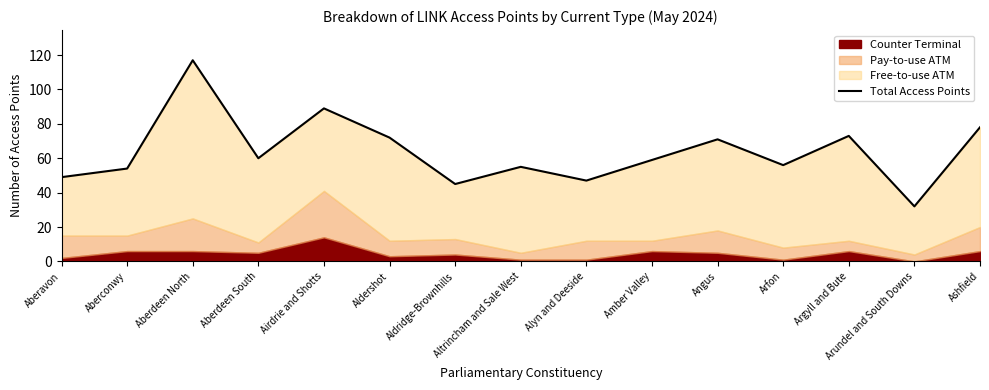

Count the number of values greater than 59.

7